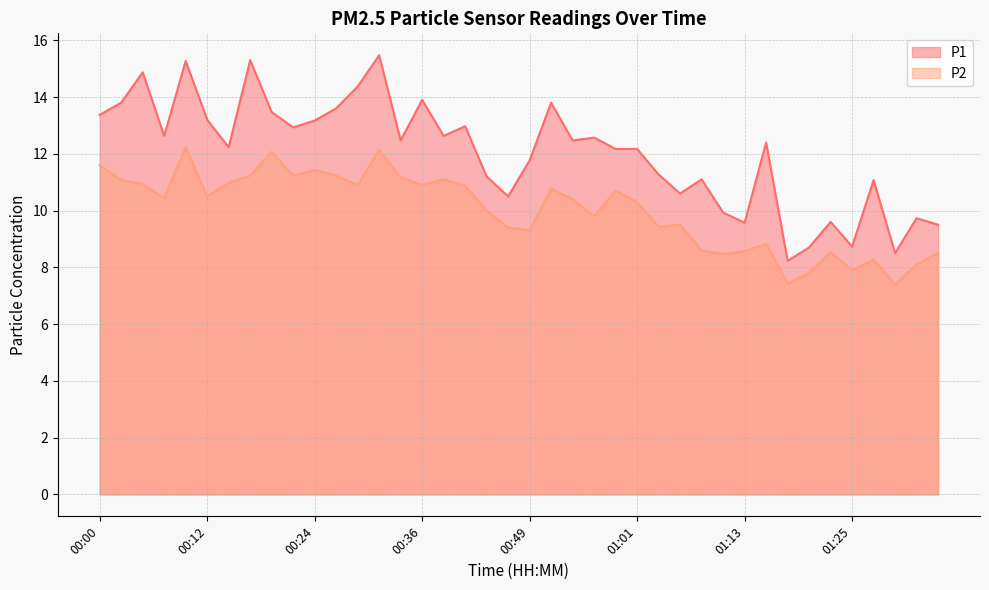

Where is the first local minimum for P2?

00:07